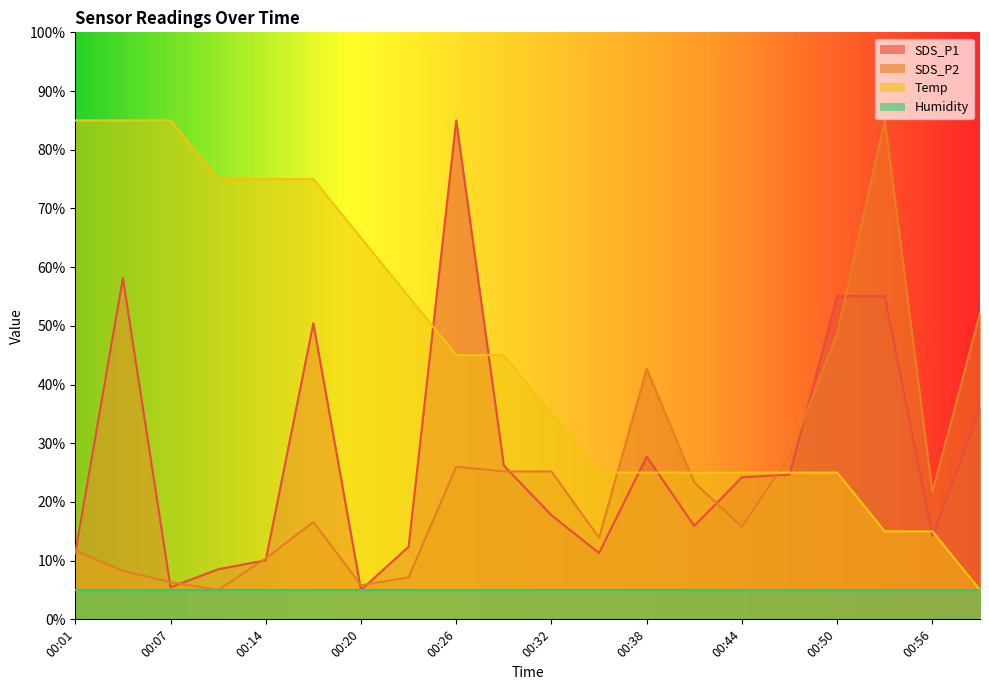

In SDS_P2, how many points are lower than both neighbors (excluding endpoints)?

5